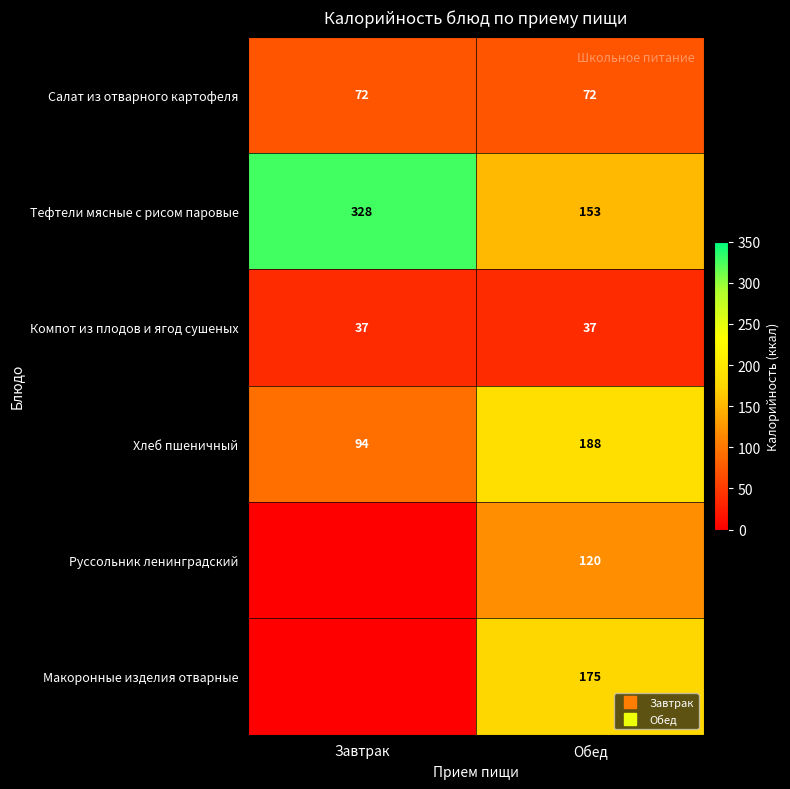

At which label is Руссольник ленинградский closest to 60?

Завтрак